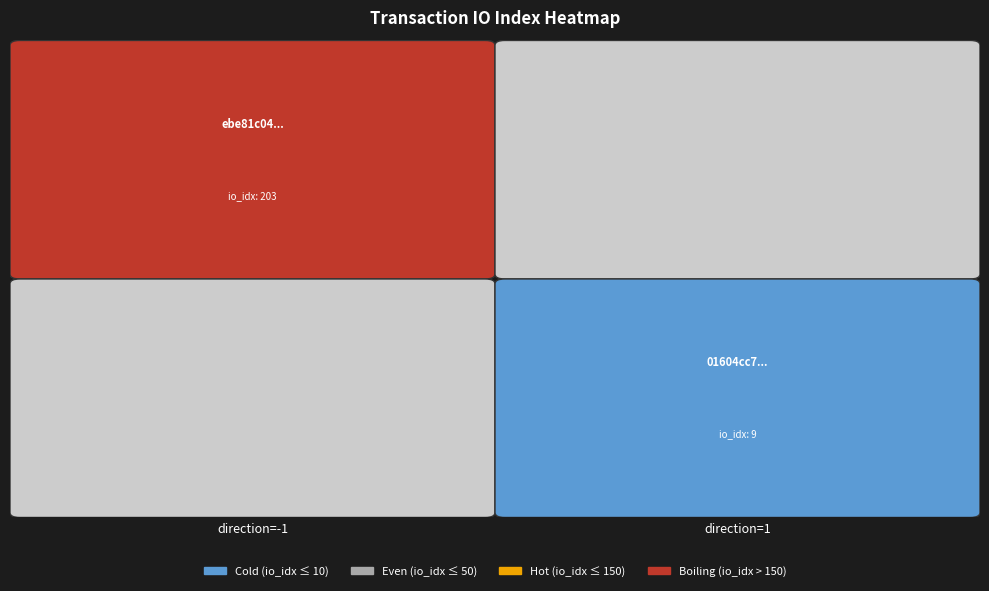

True or false: ebe81c0455d57394db46bd08e0d7930ebb07c7f has a value of -1.6 at direction.

False